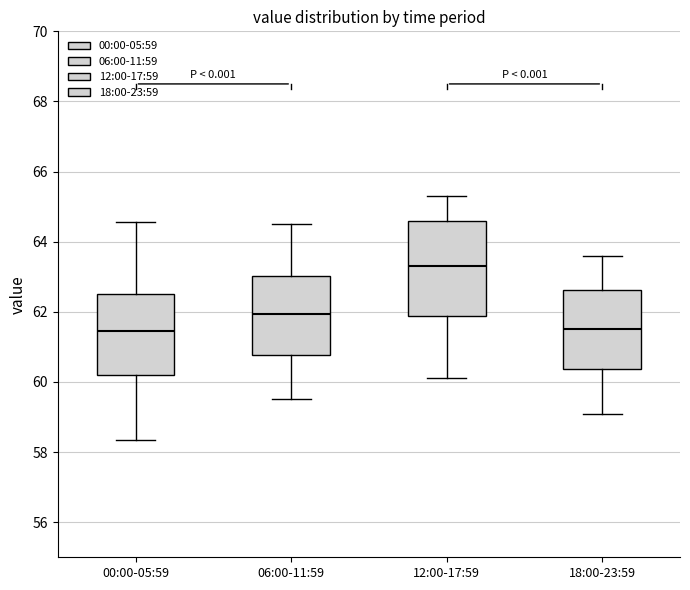

Which box is the tallest, from its lower edge to its upper edge?

12:00-17:59